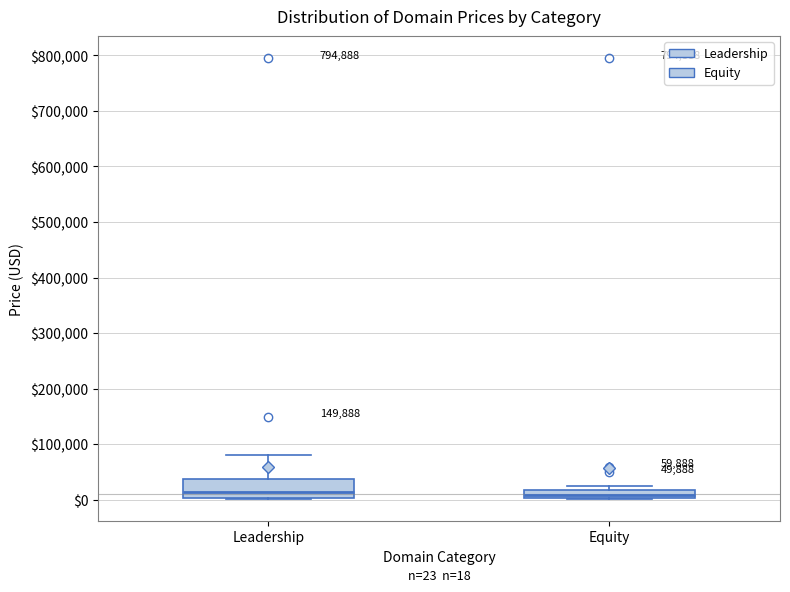

Which box is the tallest, from its lower edge to its upper edge?

Leadership